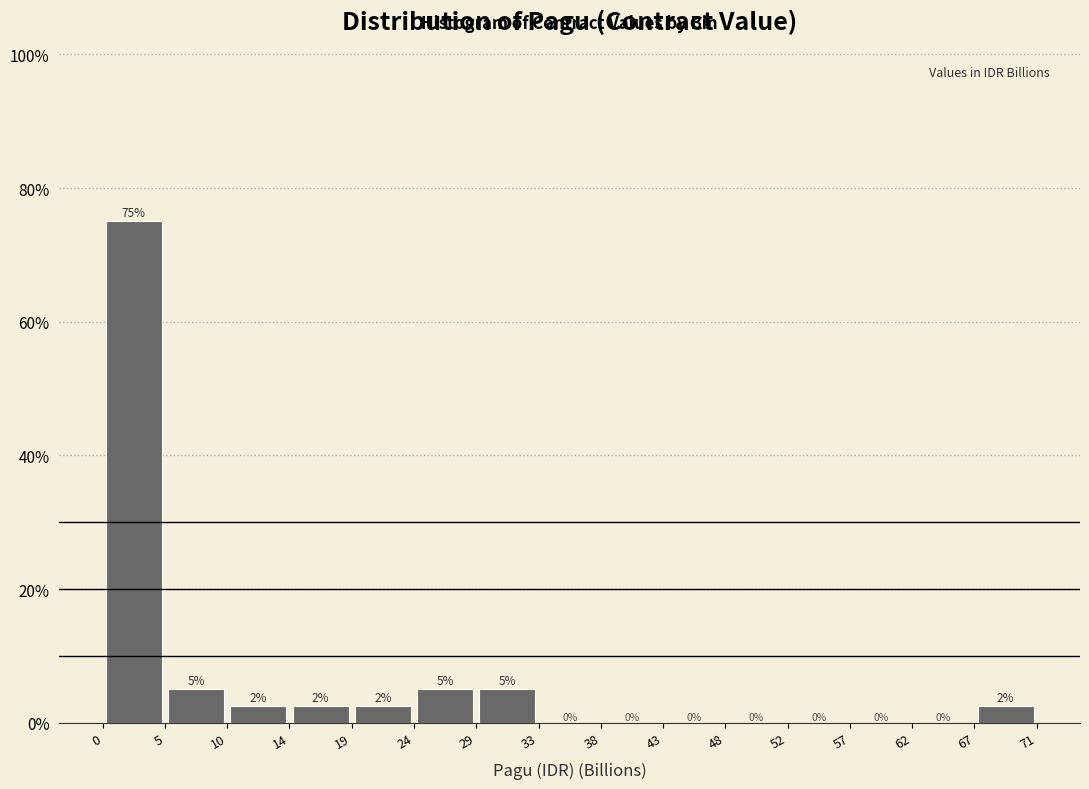

Over which range of the x-axis is the bar tallest?

0 to 5